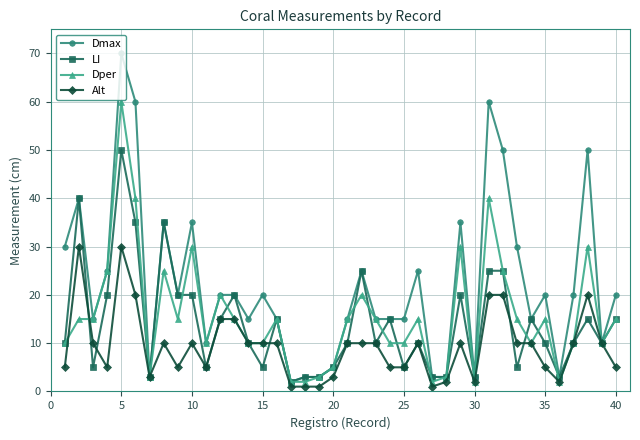

Which series has the widest spread of values?

Dmax